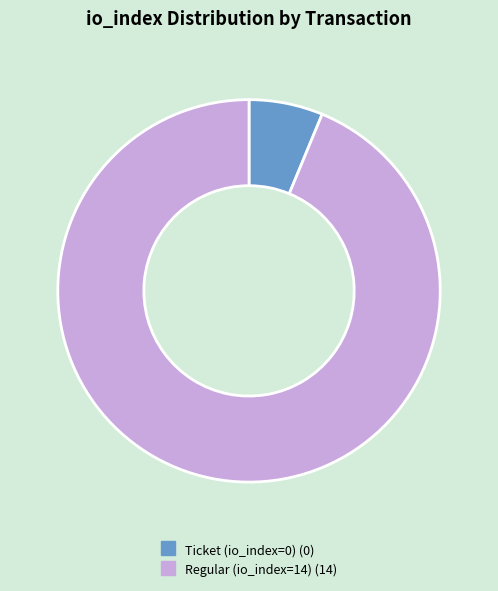

Is there a majority slice in this chart?

Yes